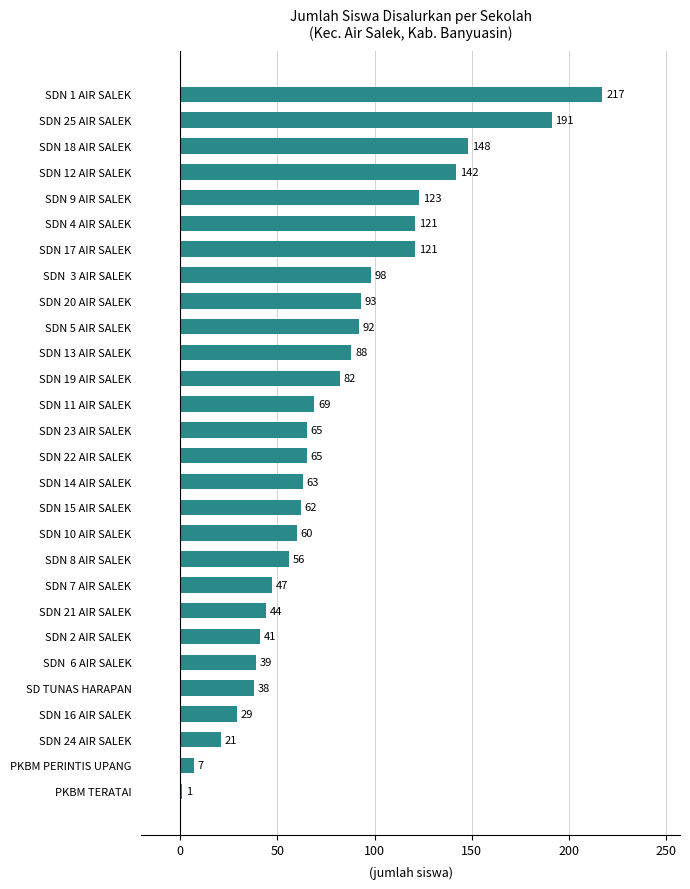

What is the ratio of the value at SDN 5 AIR SALEK to the value at SDN 21 AIR SALEK?

2.1